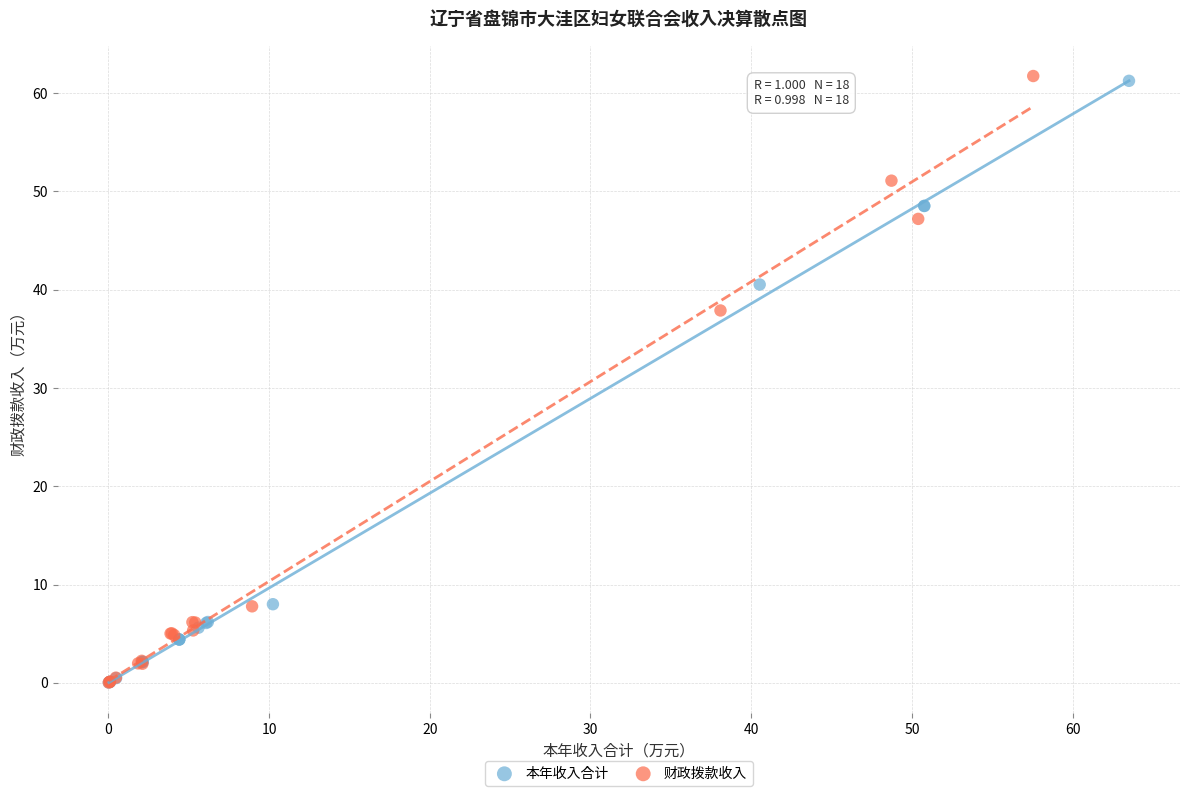

Which series has the largest Y range (max minus min)?

财政拨款收入